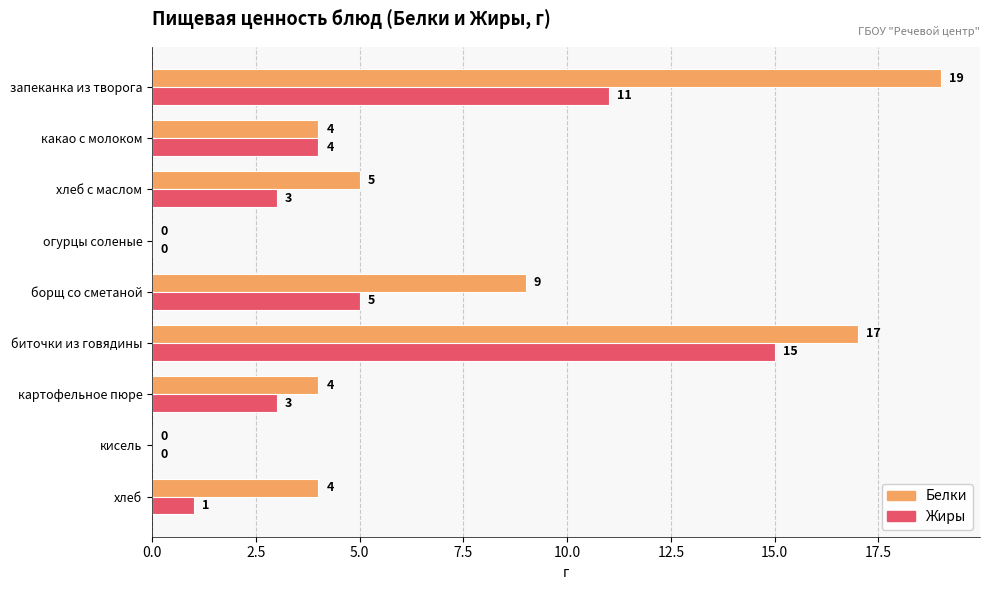

Where is Жиры nearest to the value 7?

борщ со сметаной